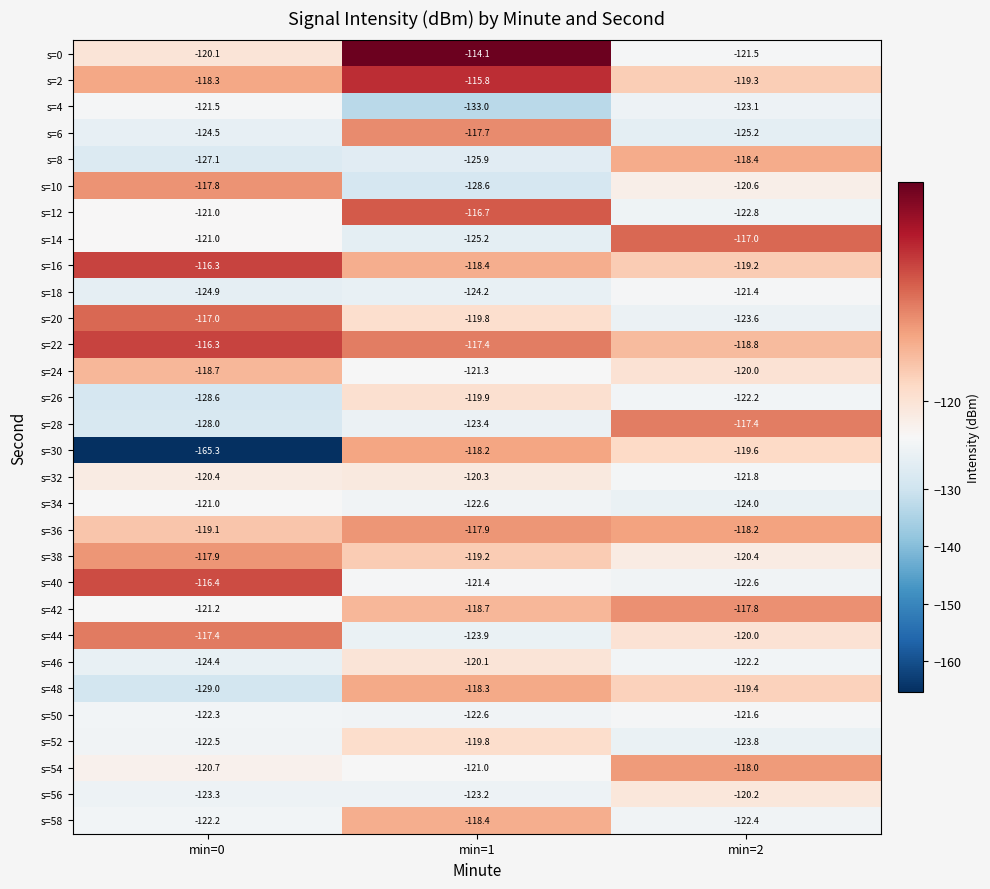

Is it true that s=50 equals -121.6 at min=2?

True